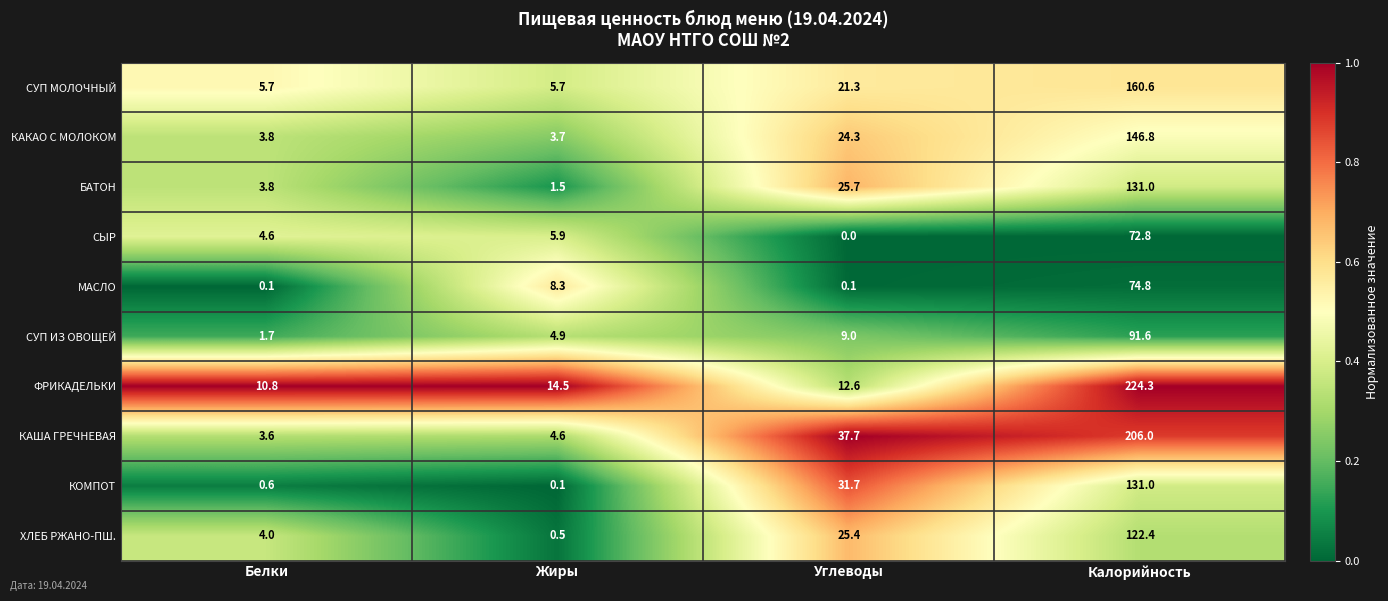

What is the difference between the maximum and minimum values in the КАША ГРЕЧНЕВАЯ series?

202.4